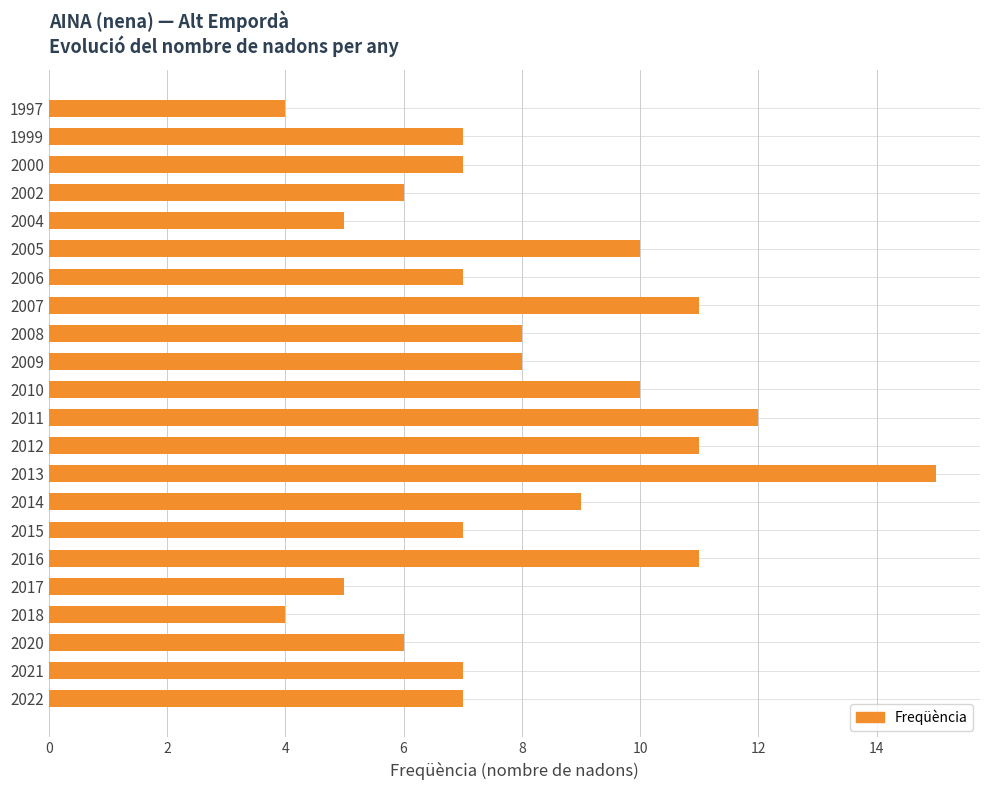

Are the bars grouped side by side (vs. stacked)?

No